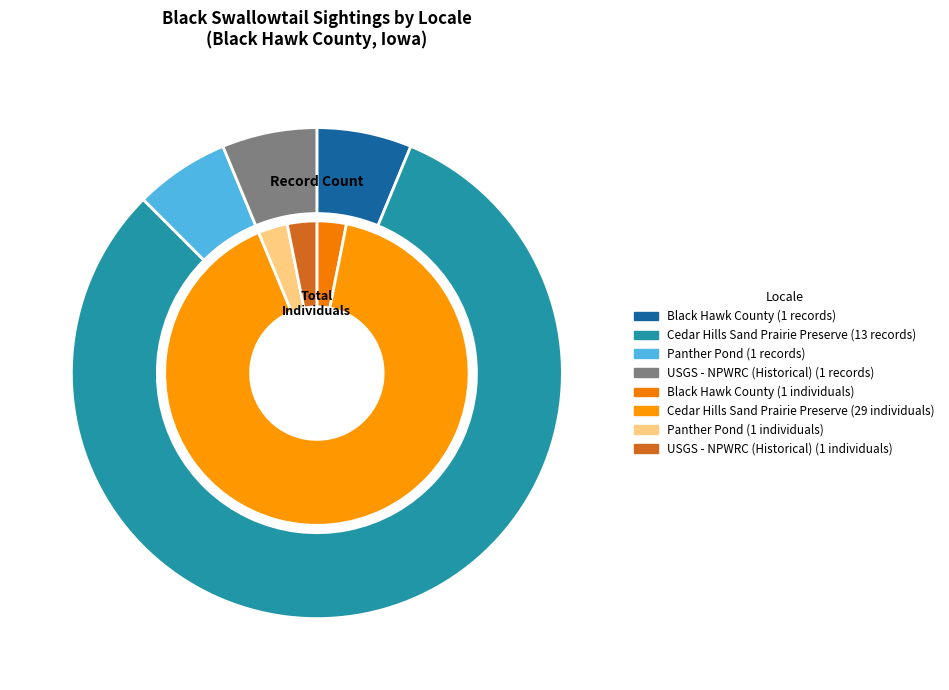

Count the number of slices in the pie.

4